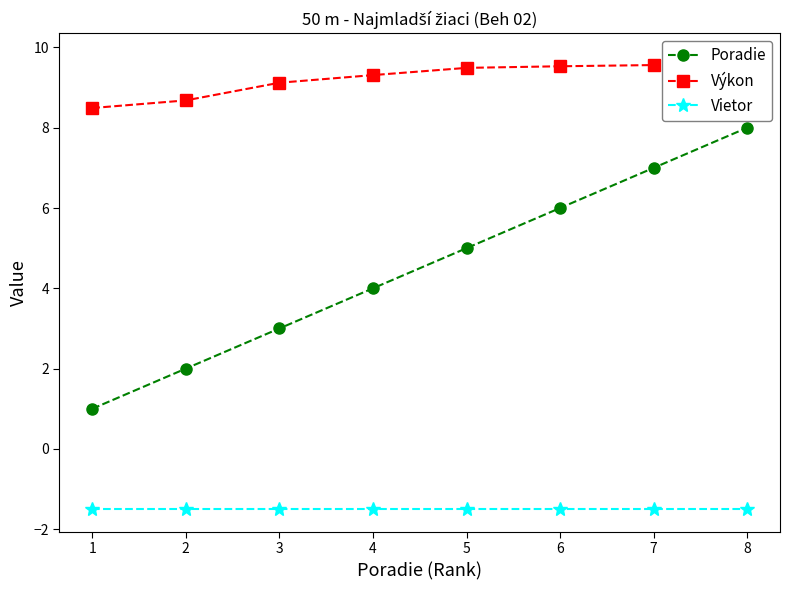

True or false: Výkon and Poradie cross at least once.

False